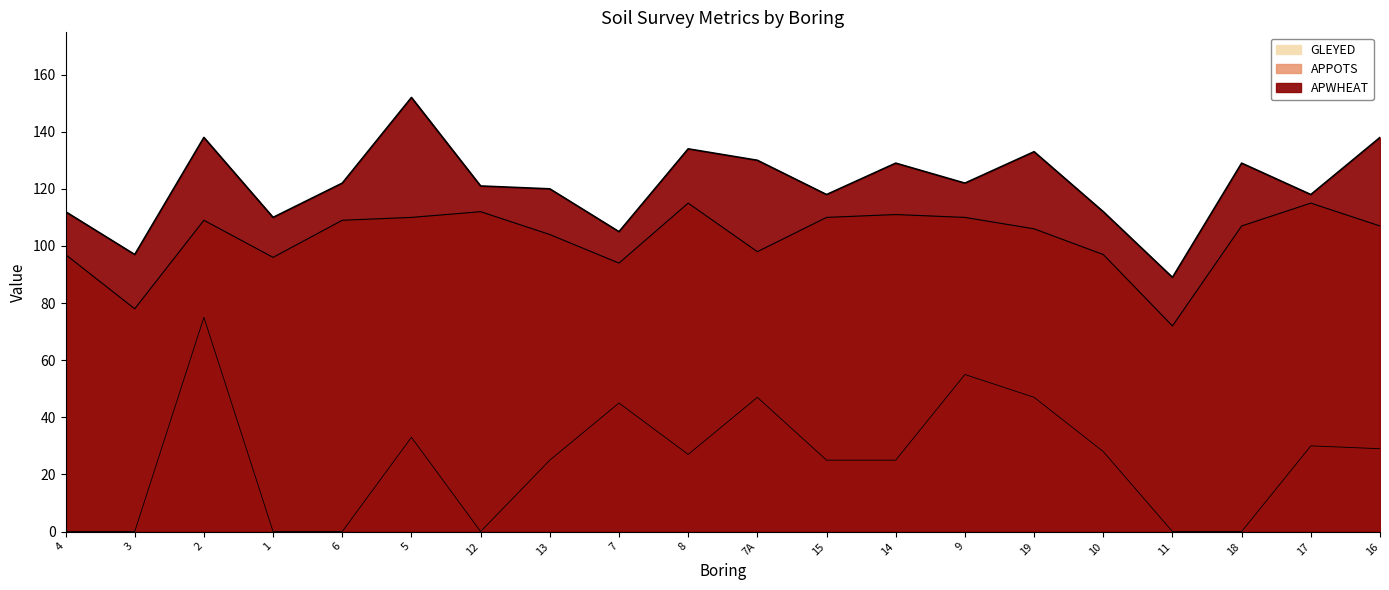

Which series changed the most between 12 and 18?

APWHEAT